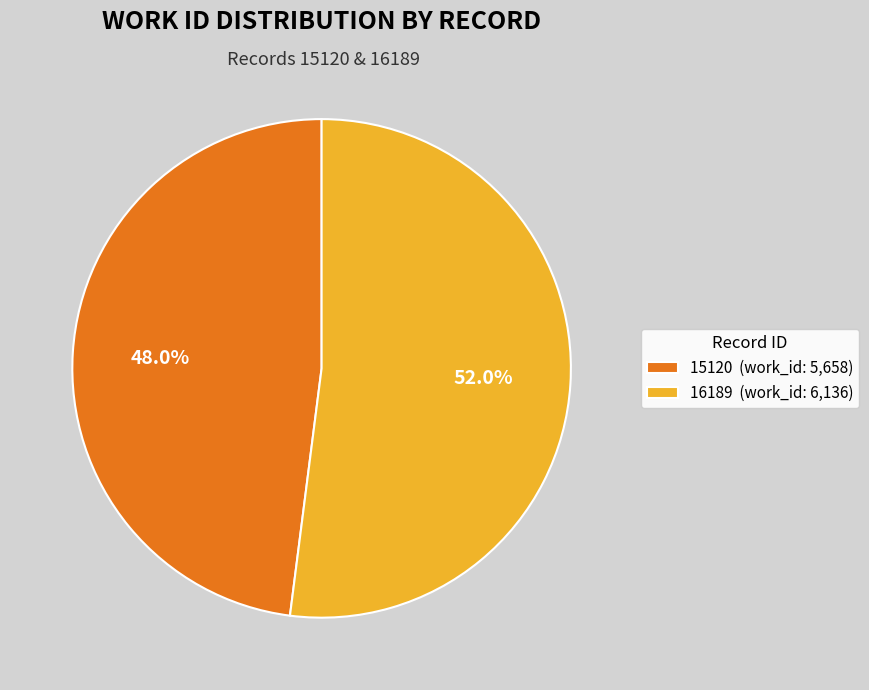

To the nearest percent, what is the average slice percentage?

50%